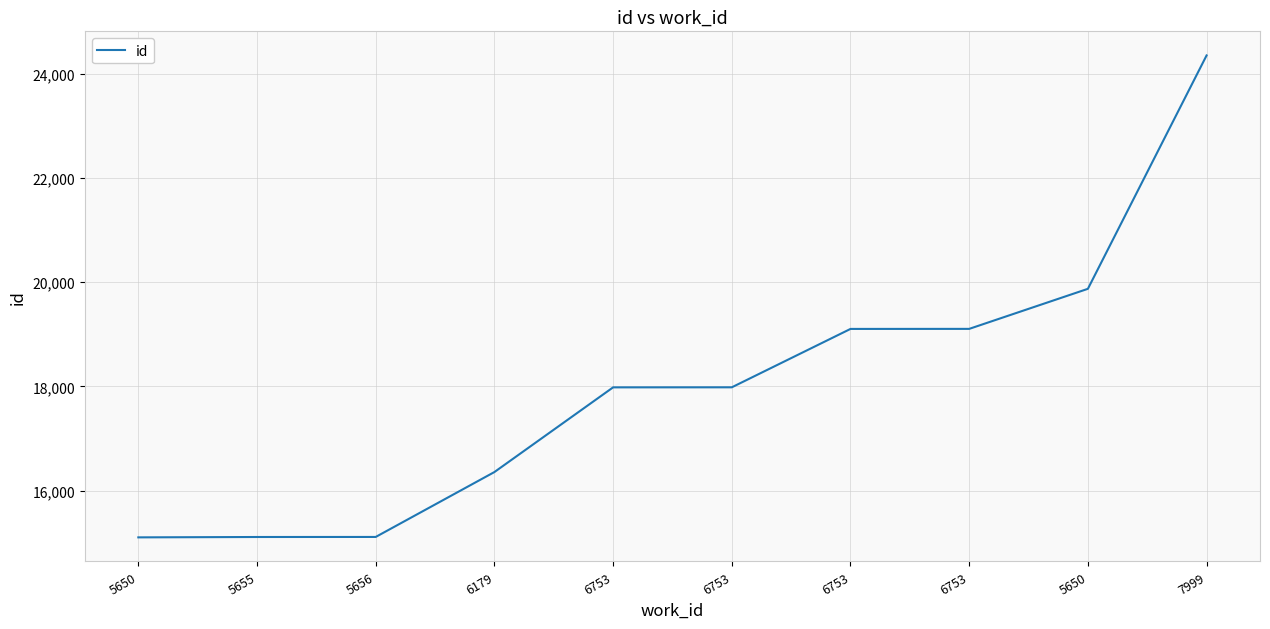

Which label corresponds to the largest value in the chart?

7999